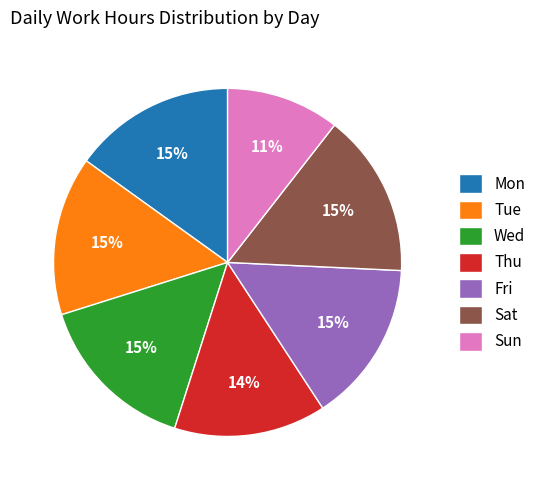

Combined, do Sat and Fri account for over 50%?

No